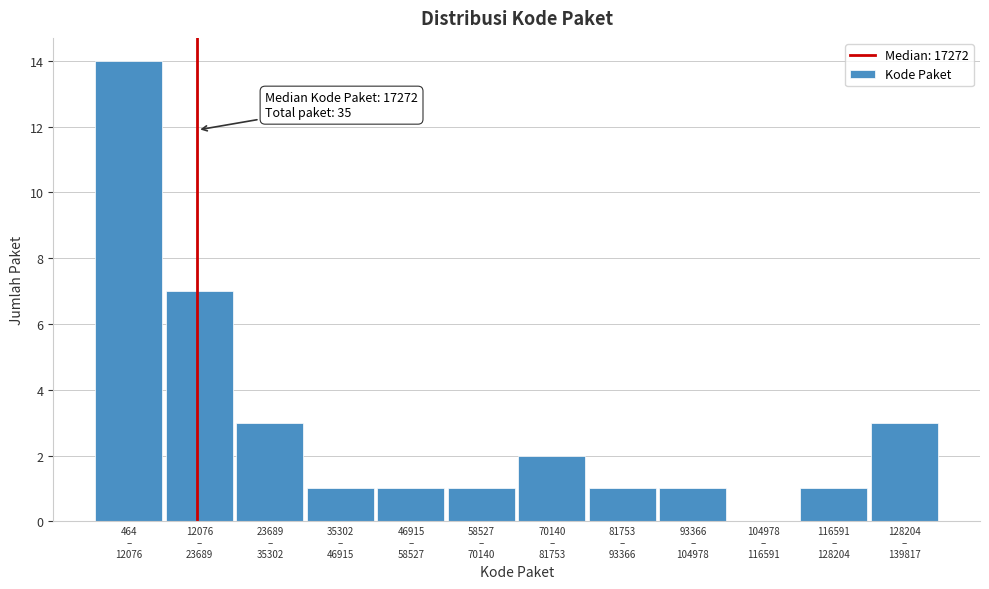

What is the maximum value shown in the chart?

14